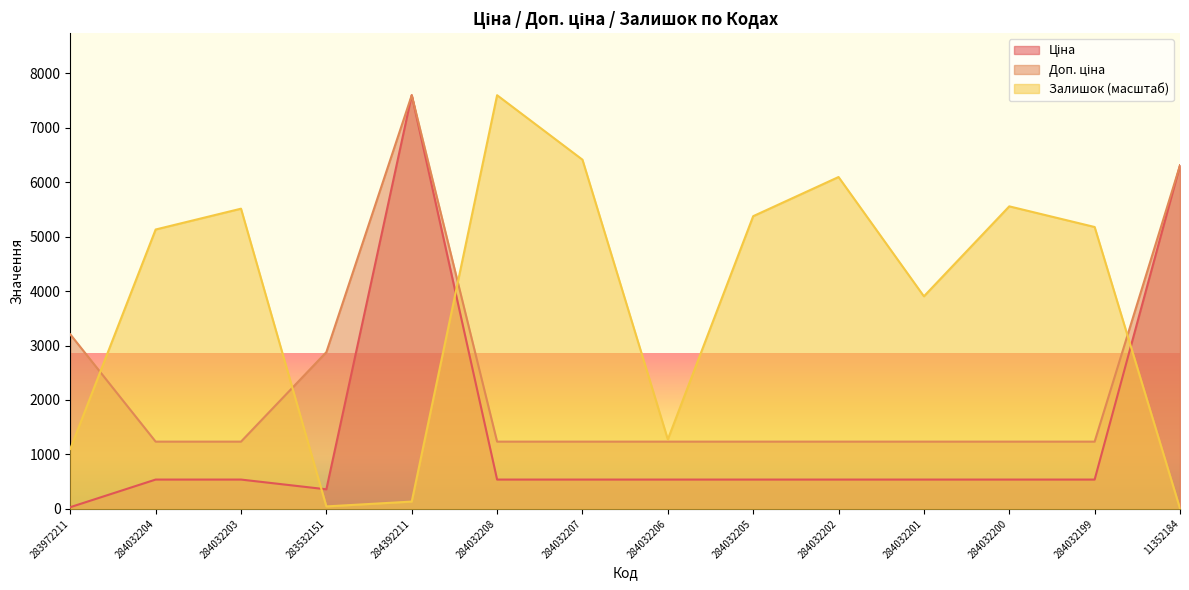

What is the label of the 10th point from the right?

284392211